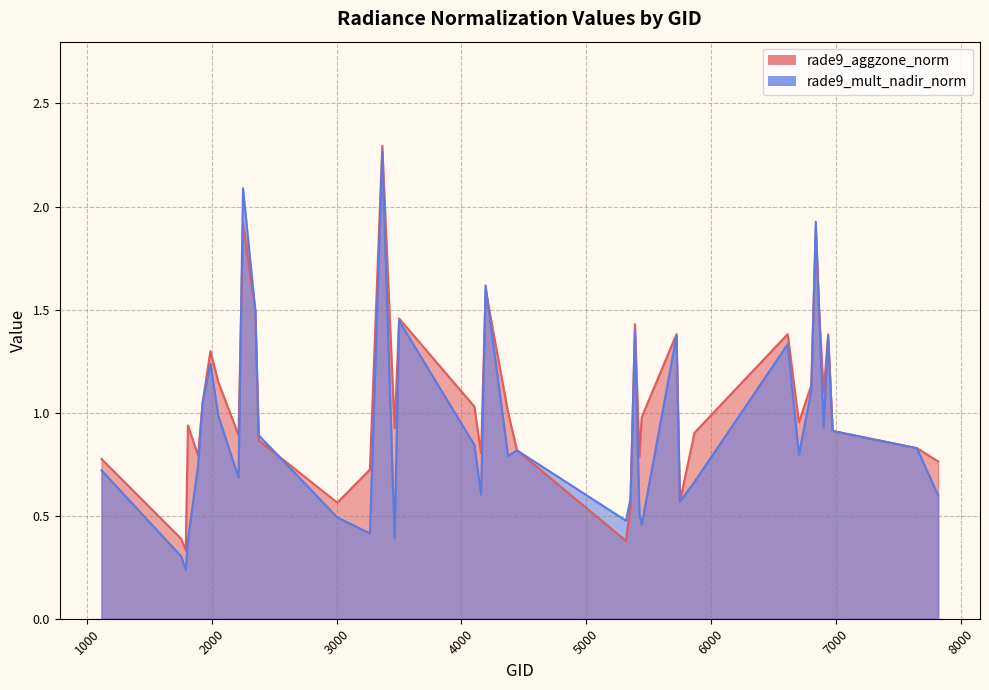

Between which two adjacent categories do rade9_aggzone_norm and rade9_mult_nadir_norm first intersect?

2213 and 2249